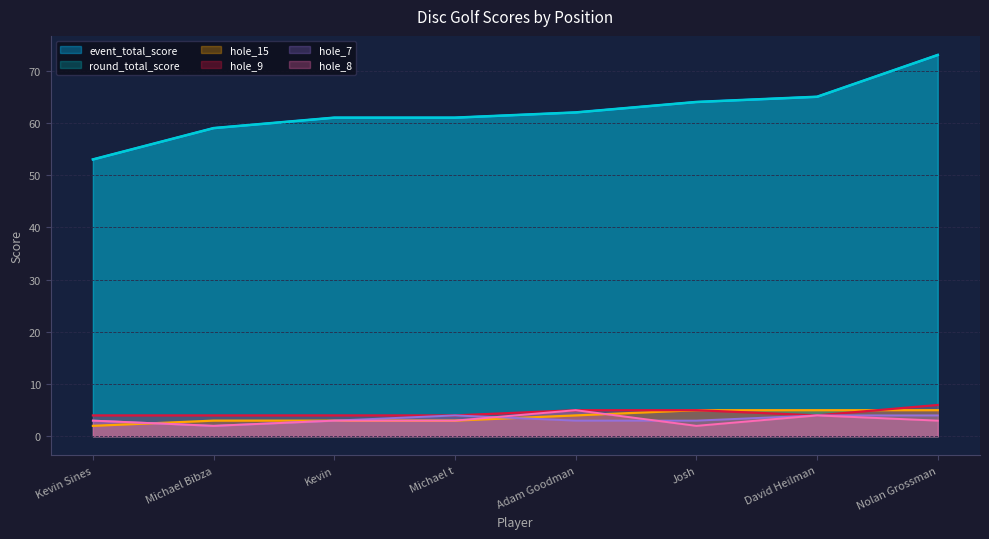

True or false: event_total_score and hole_8 cross at least once.

False